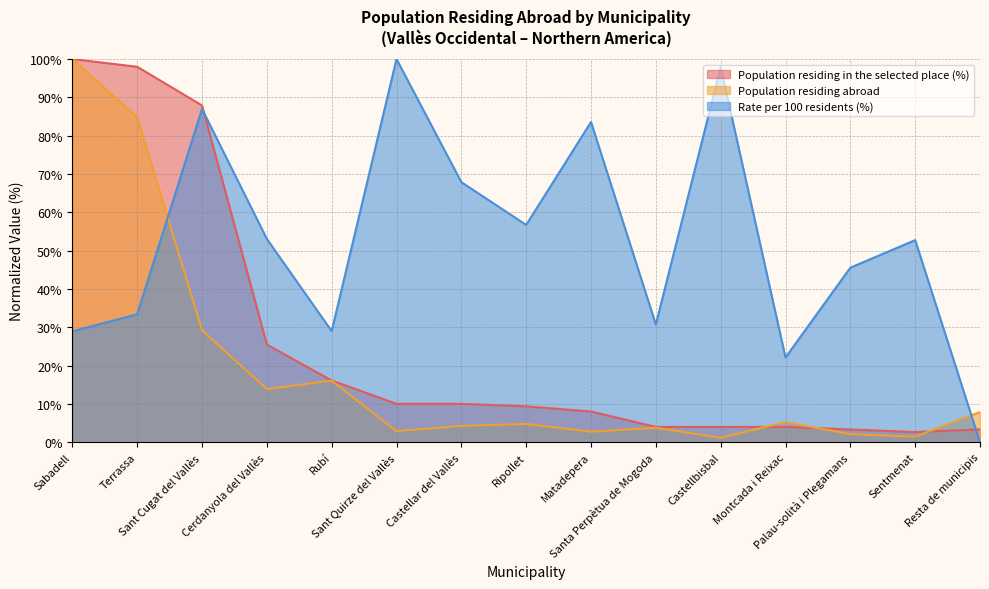

What is the spread (max minus min) of values at Cerdanyola del Vallès?

39.2